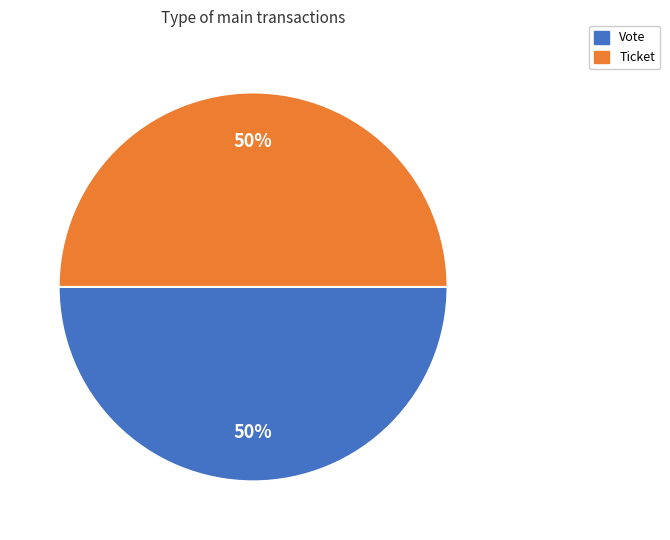

Do Vote and Ticket together represent more than half of the pie?

Yes